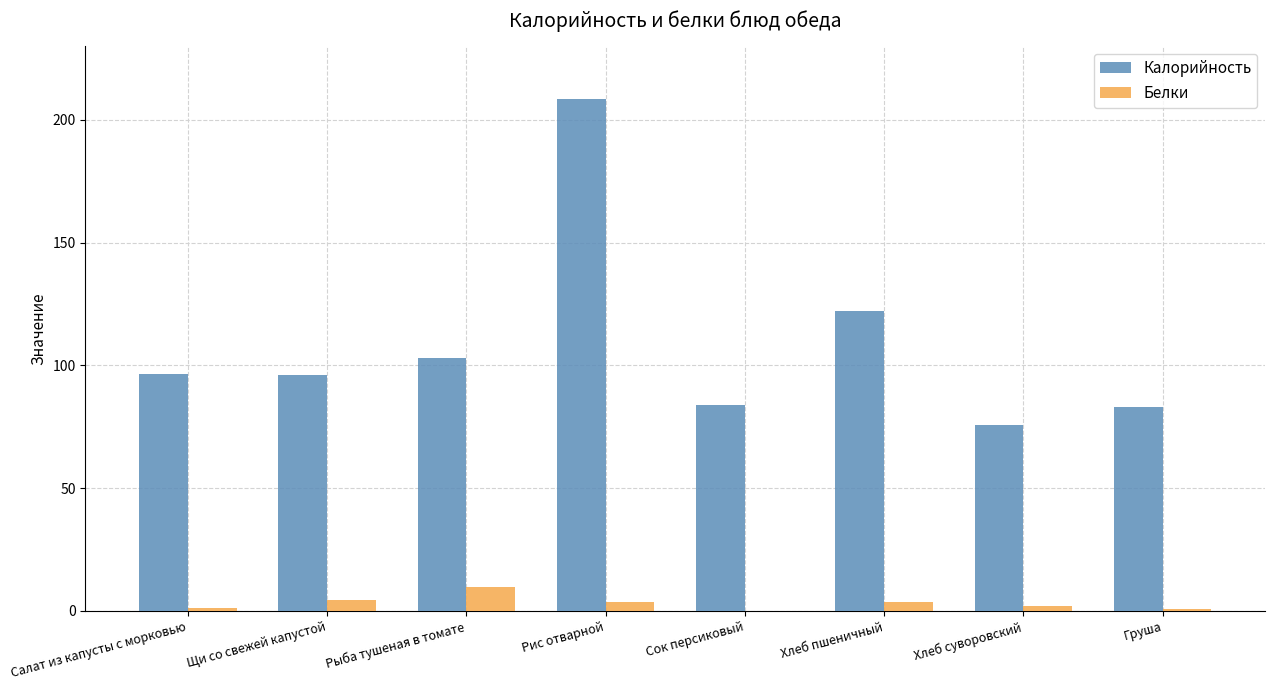

Where is Калорийность nearest to the value 142?

Хлеб пшеничный